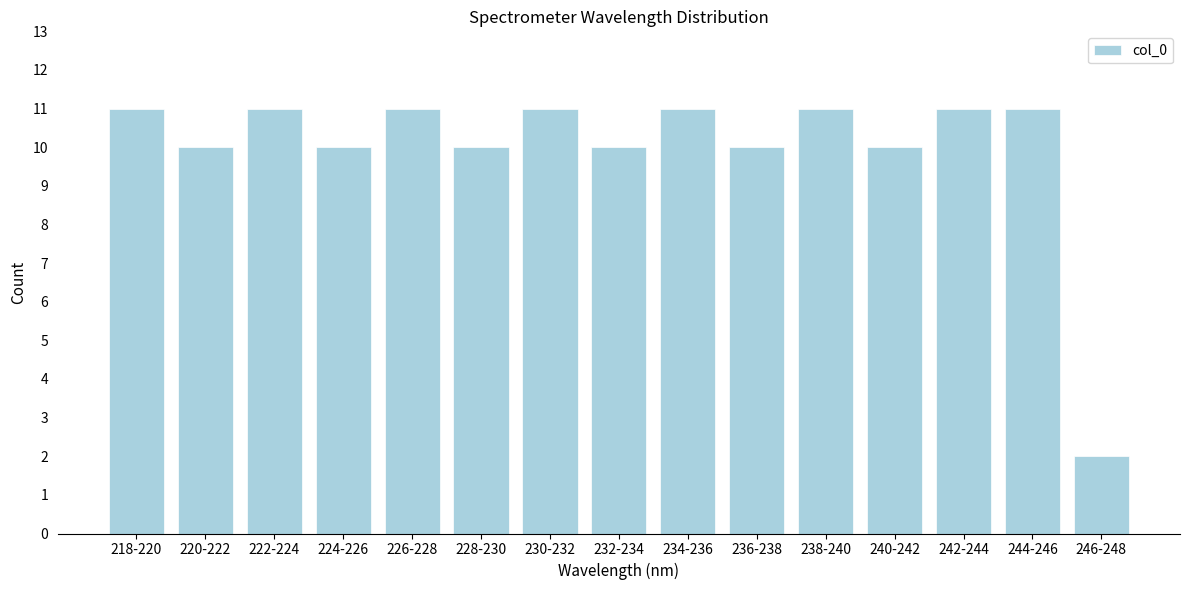

Reading right to left, list all the values displayed in this chart.

246-248=2	244-246=11	242-244=11	240-242=10	238-240=11	236-238=10	234-236=11	232-234=10	230-232=11	228-230=10	226-228=11	224-226=10	222-224=11	220-222=10	218-220=11